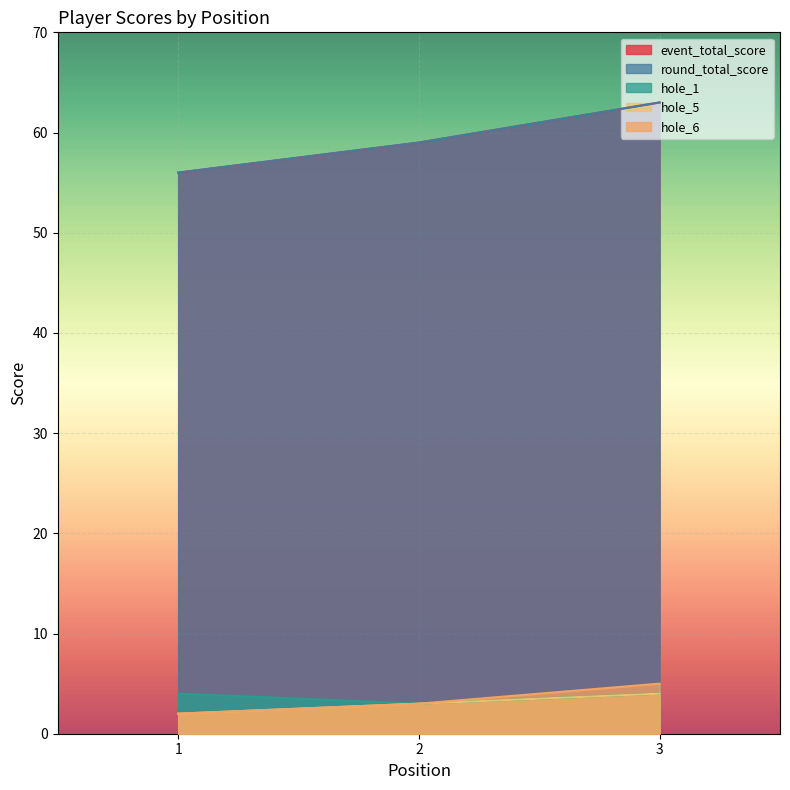

How many lines are shown in the chart?

5